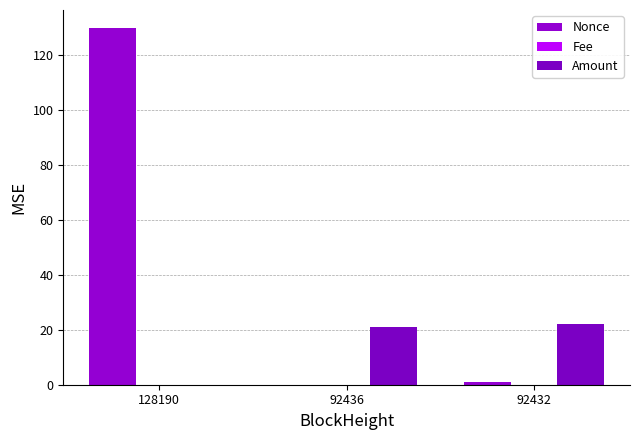

Rank the series by their maximum value, from highest to lowest.

Nonce, Amount, Fee